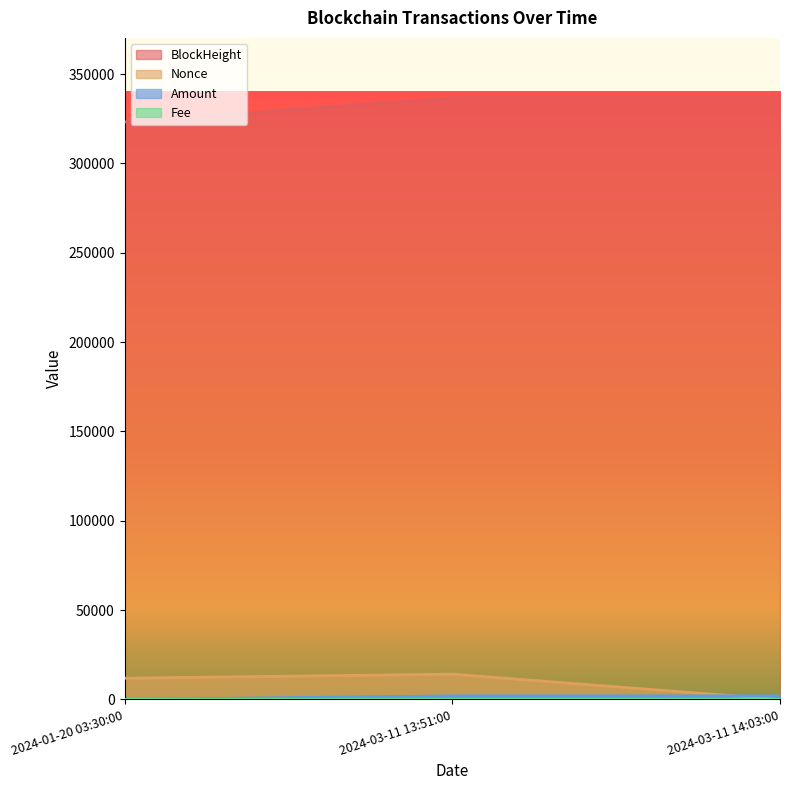

At which label does Nonce first exceed 11882?

2024-03-11 13:51:00